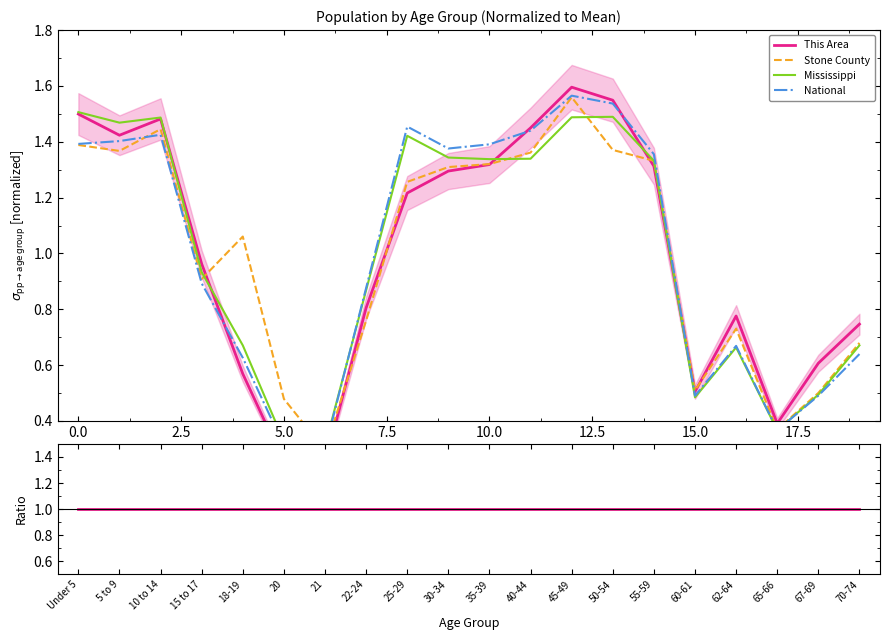

Which series has the widest spread of values?

National